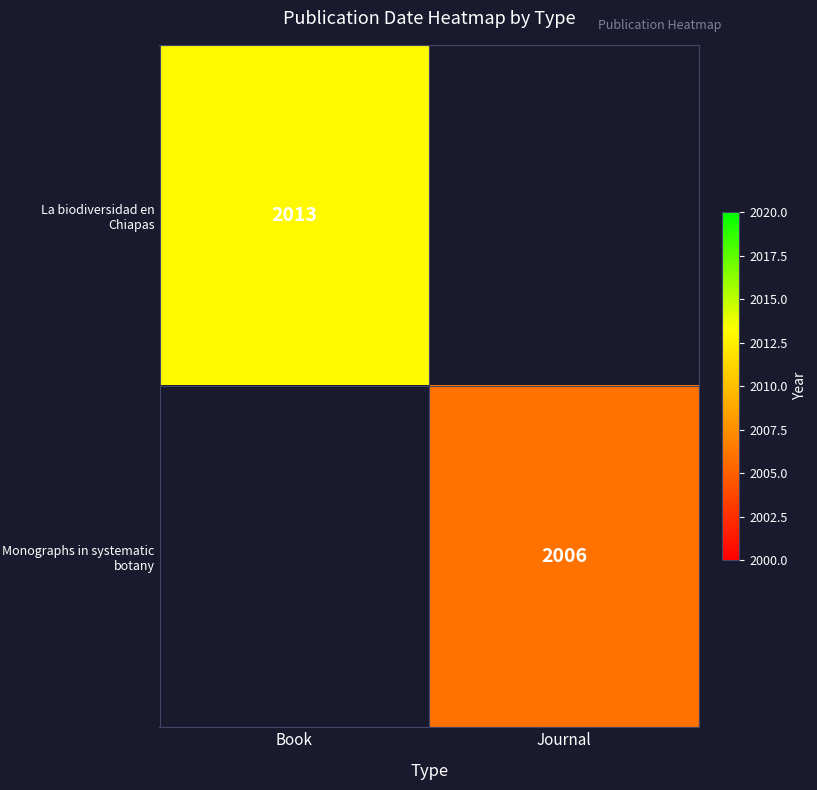

The Monographs in systematic botany series shows 2006 at Journal. True or false?

True